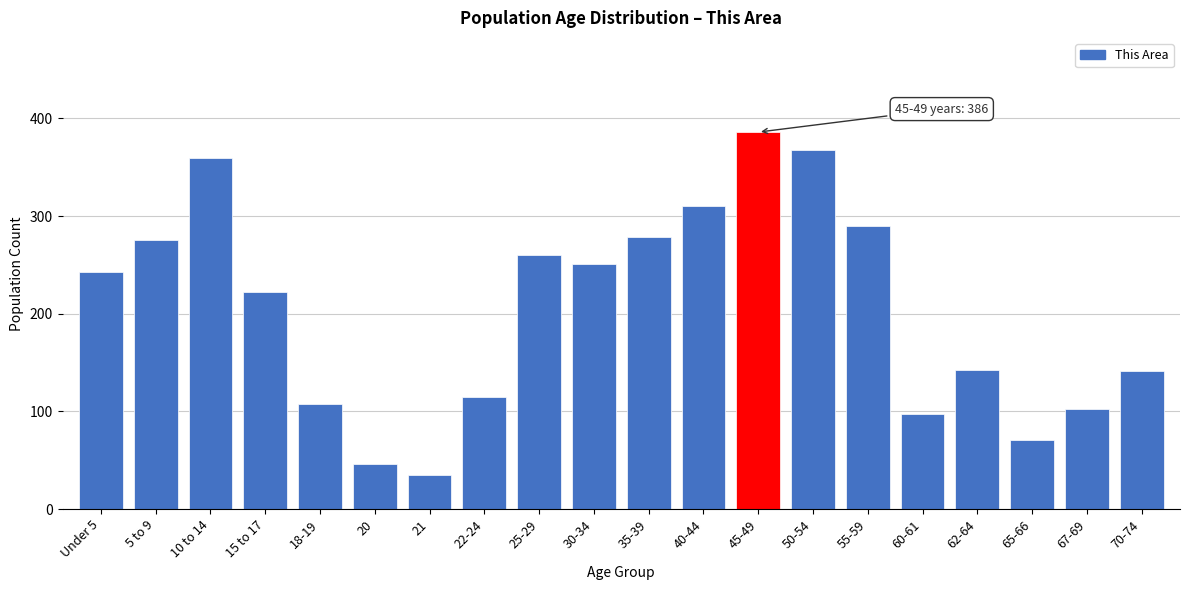

What is the difference between the maximum and minimum values?

351